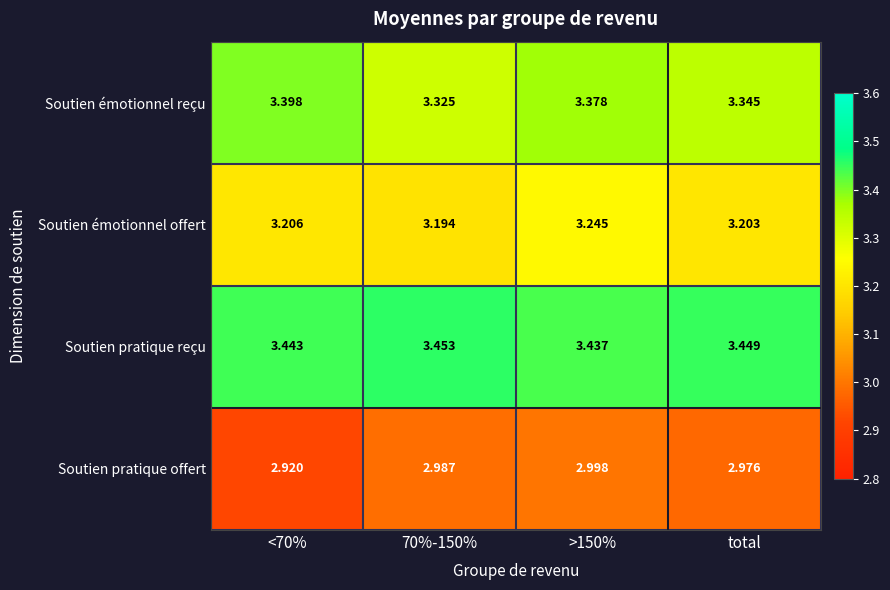

At how many categories does at least one series exceed 3?

4